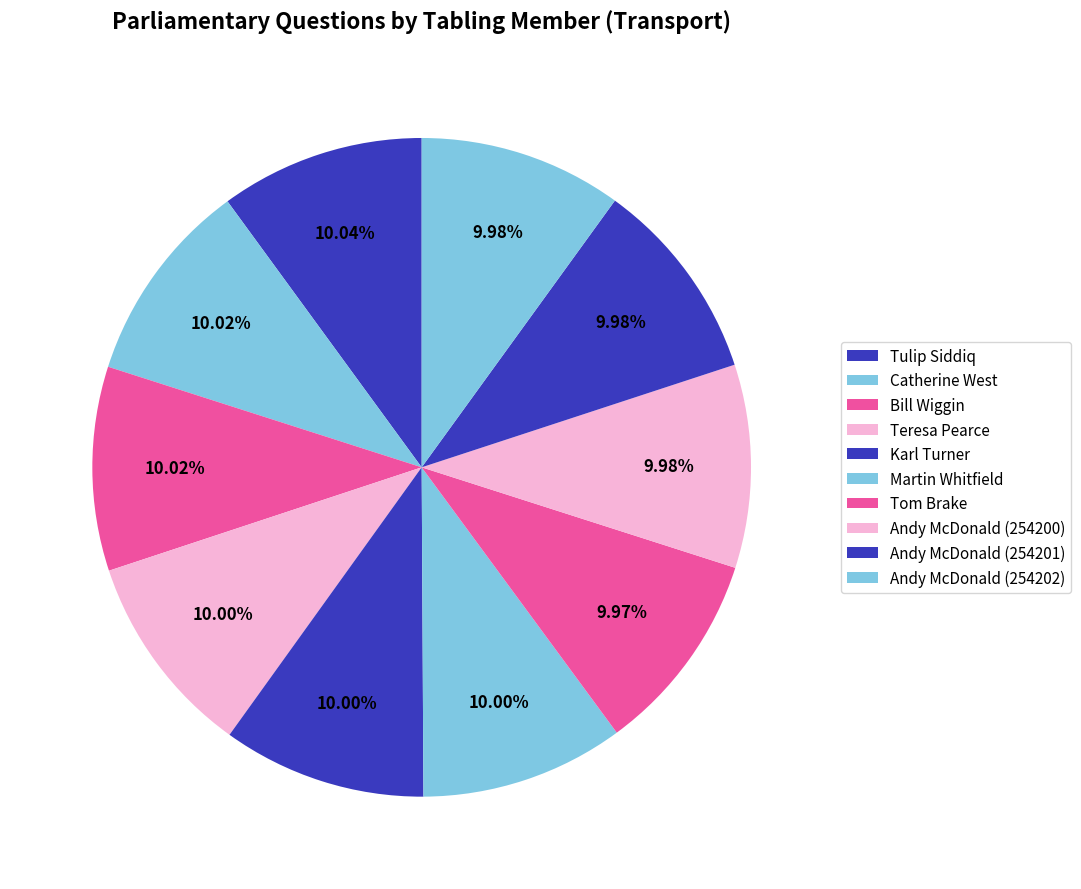

Count the number of slices in the pie.

10